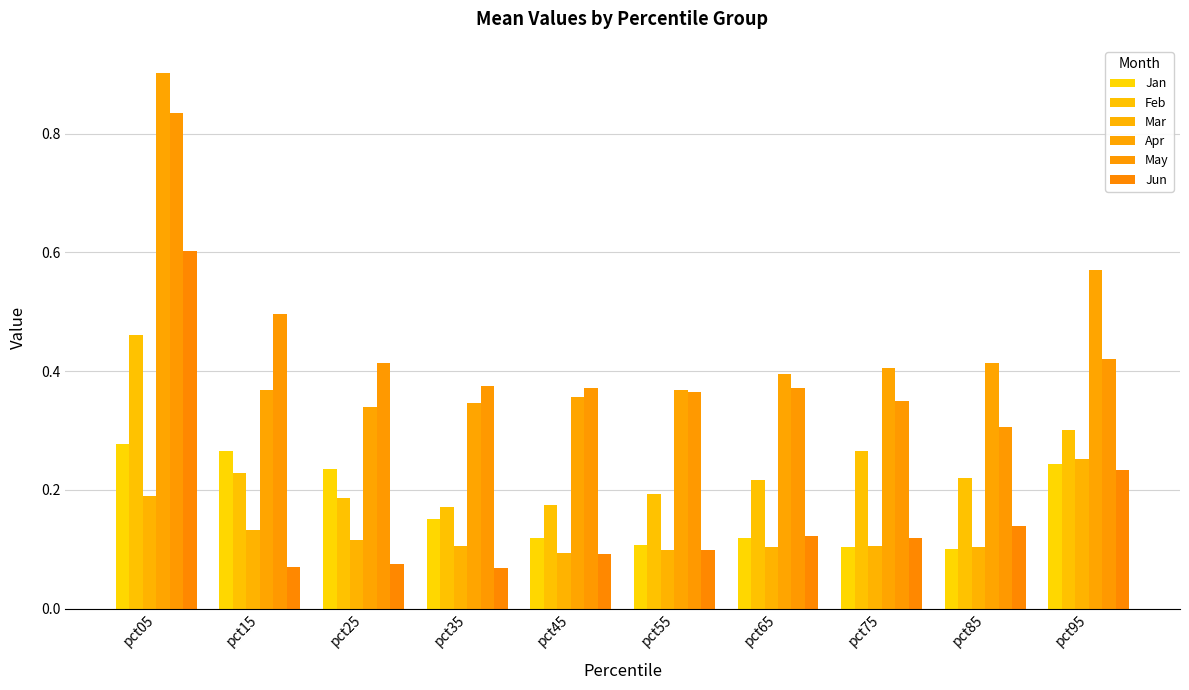

The May series shows 0.4 at pct45. True or false?

True